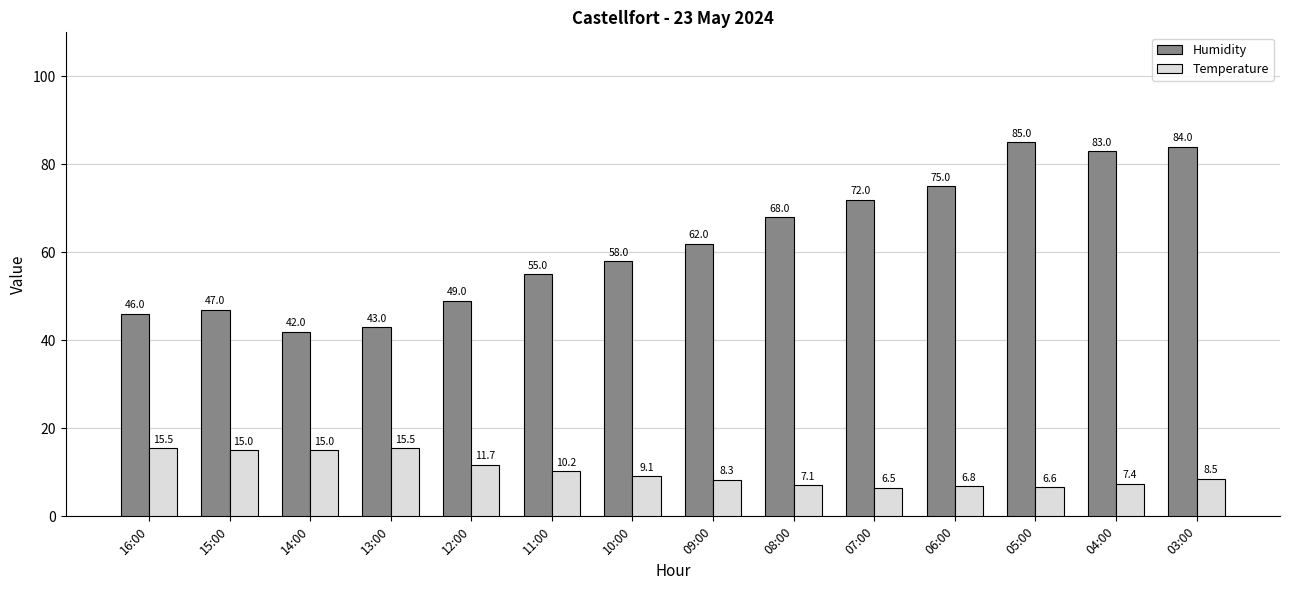

What is the lowest value of the Temperature series?

6.5